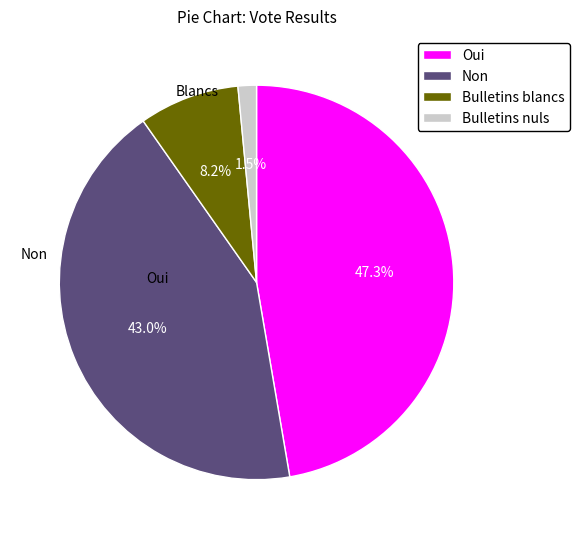

To the nearest percent, what portion does Non represent?

43%